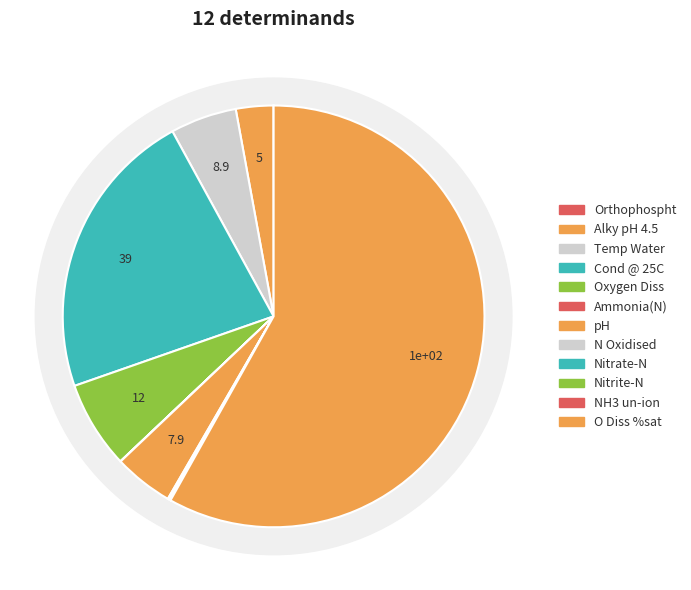

Is O Diss %sat the majority of the pie?

Yes